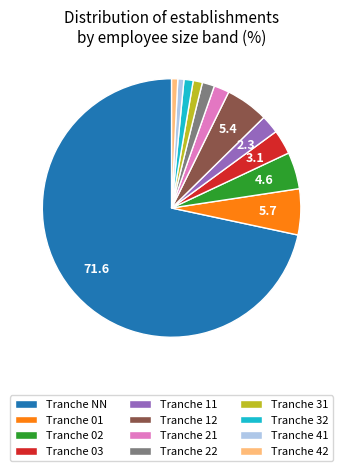

Between Tranche 31 and Tranche 03, which is larger?

Tranche 03